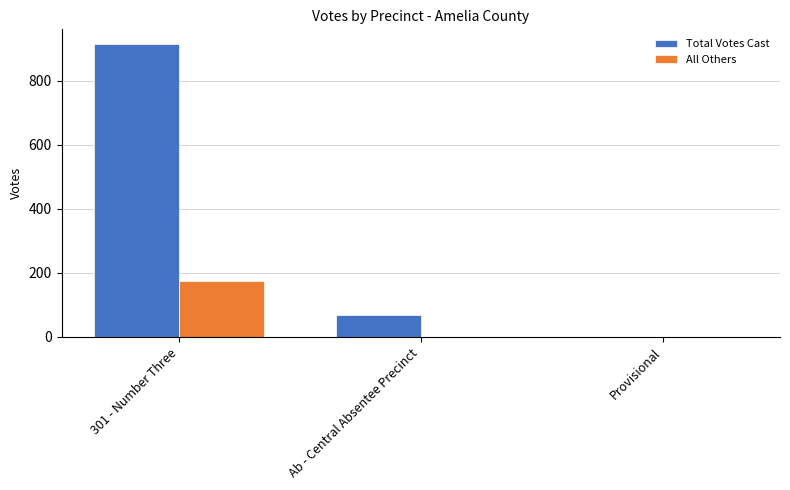

What is the approximate value of All Others at 301 - Number Three?

176